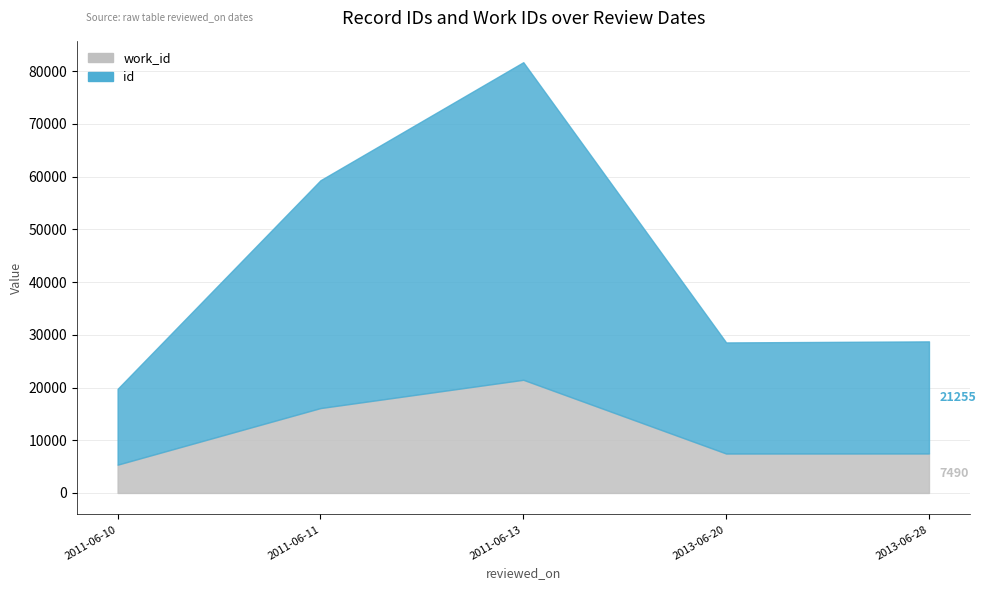

True or false: id and work_id cross at least once.

False